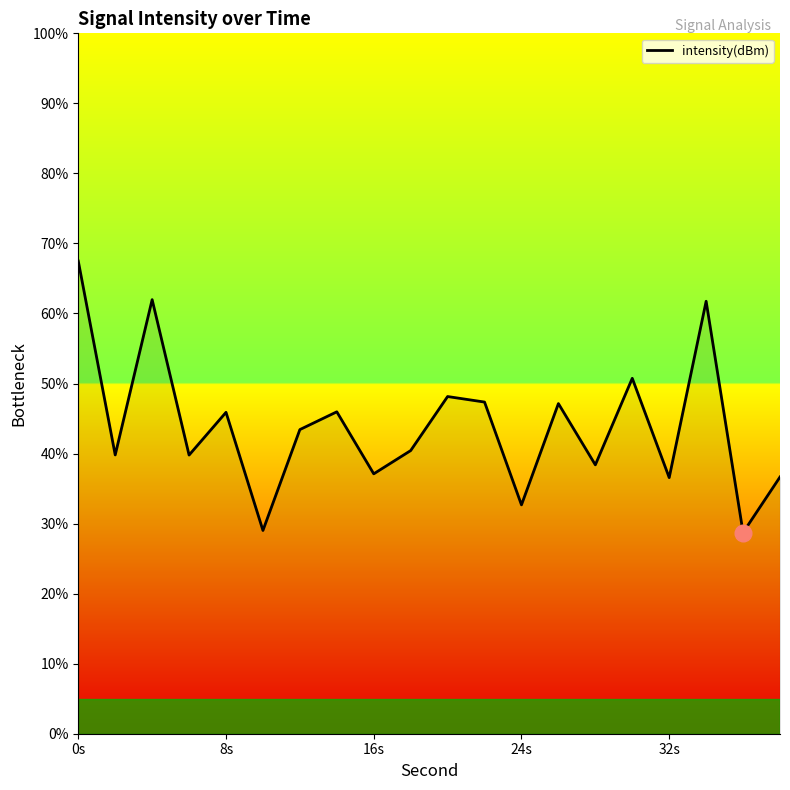

What is the maximum value shown in the chart?

67.5